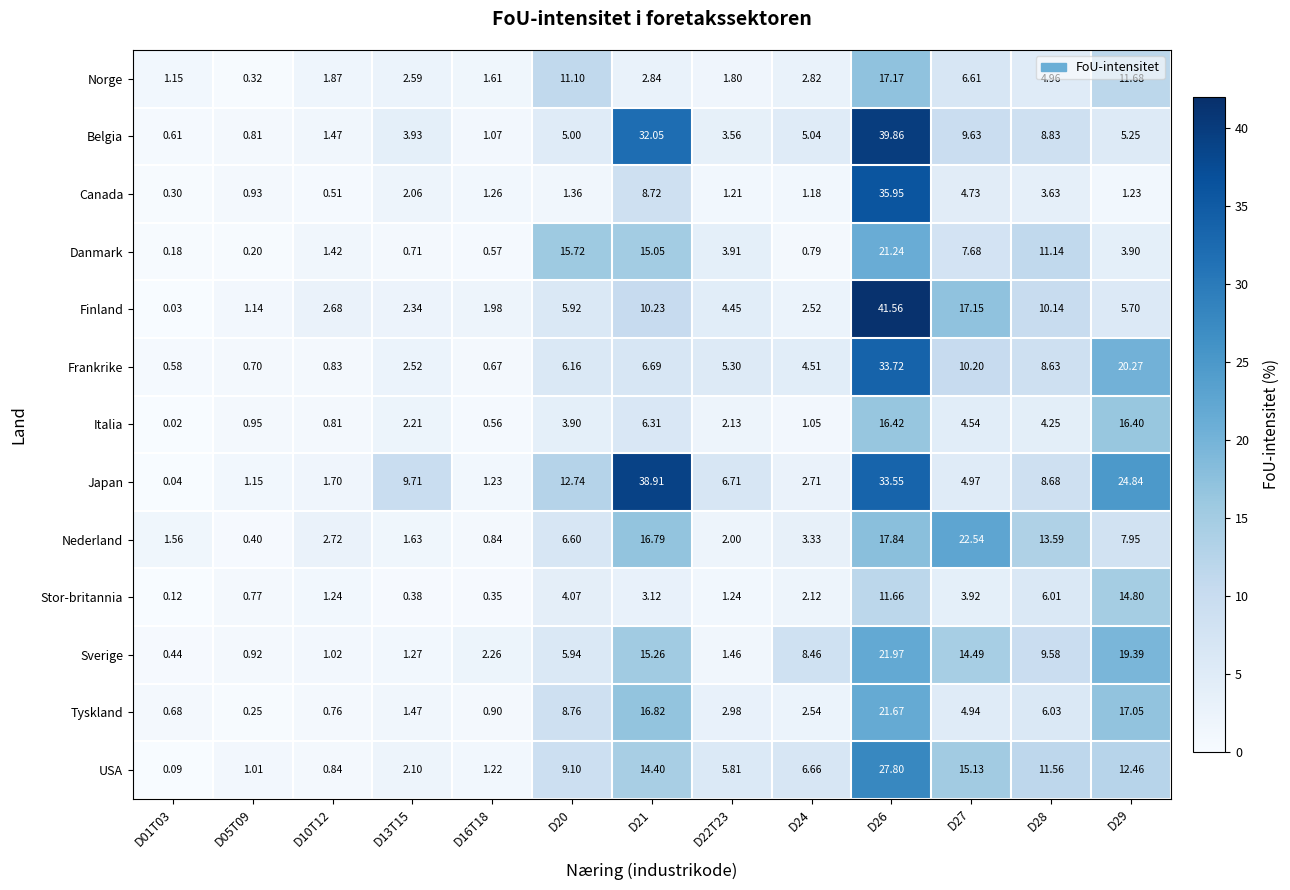

Rank the series at D10T12 from lowest to highest value.

Canada, Tyskland, Italia, Frankrike, USA, Sverige, Stor-britannia, Danmark, Belgia, Japan, Norge, Finland, Nederland